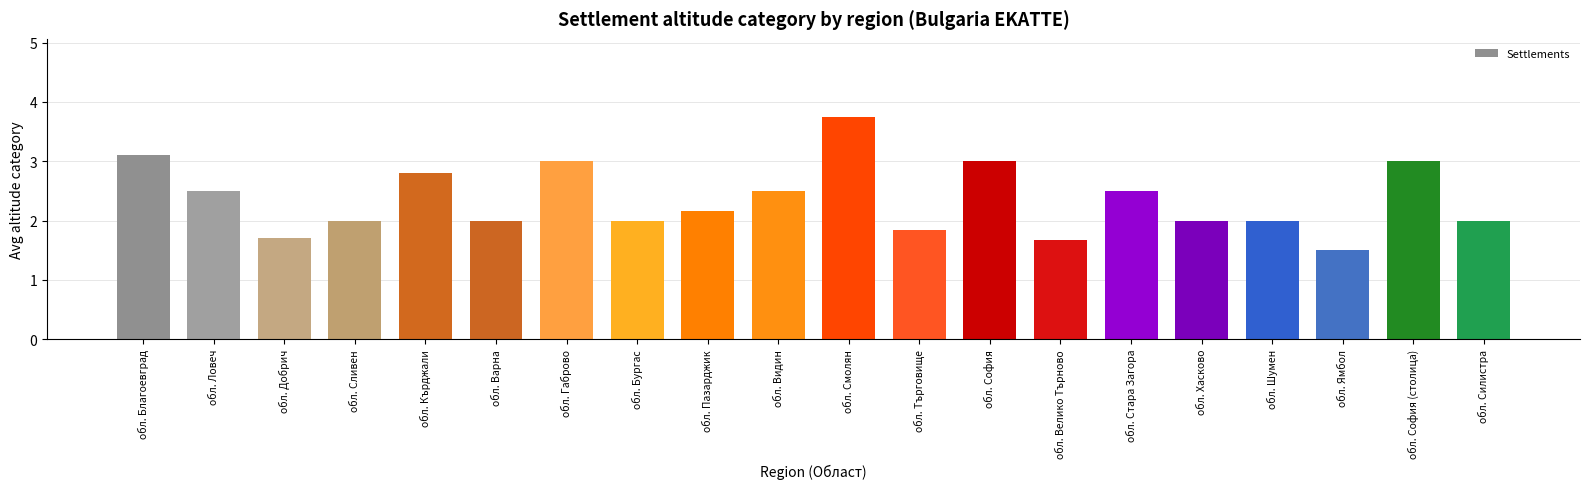

At which category does the chart reach its minimum across all series?

обл. Ямбол